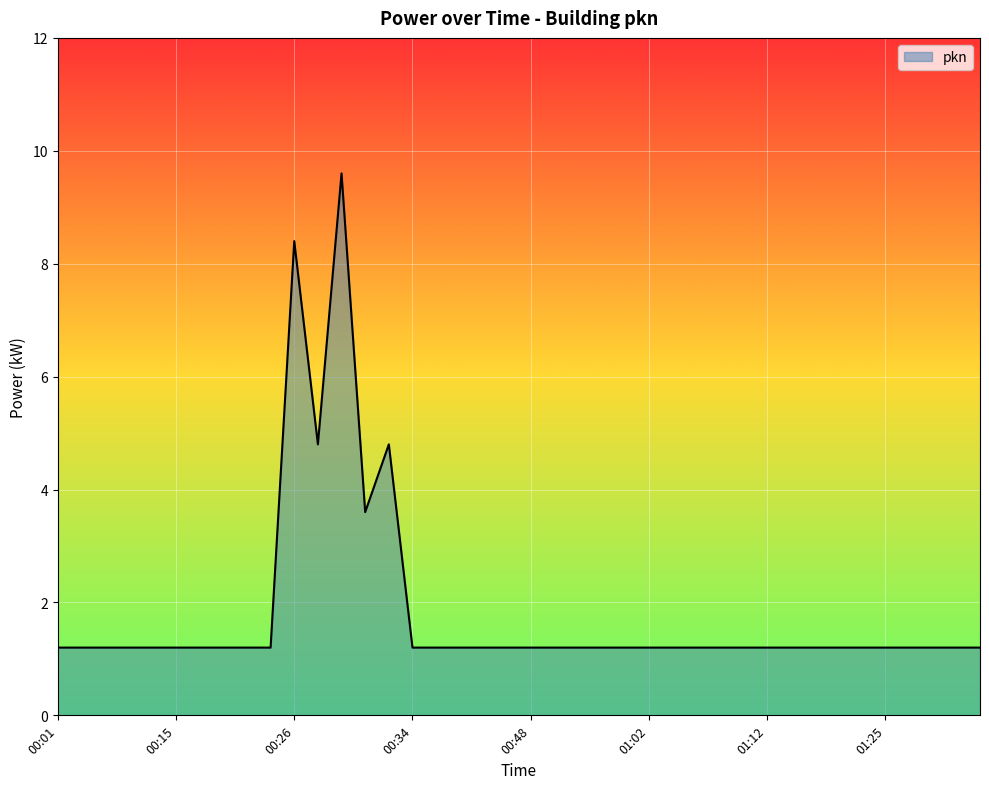

What is the greatest value displayed?

9.6